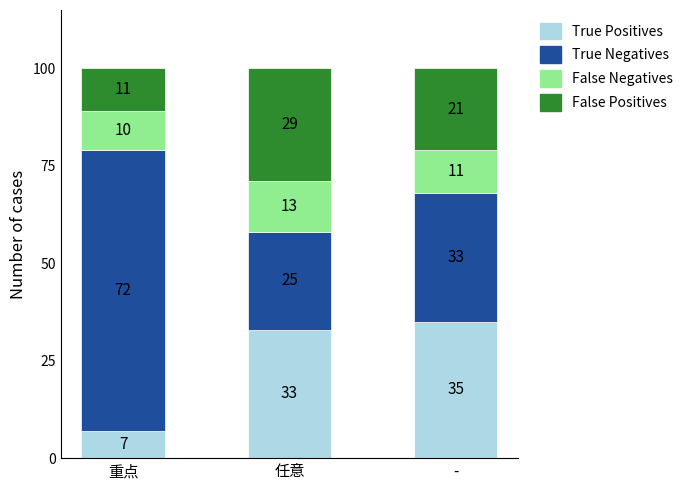

True or false: True Positives has a value of 35 at -.

True